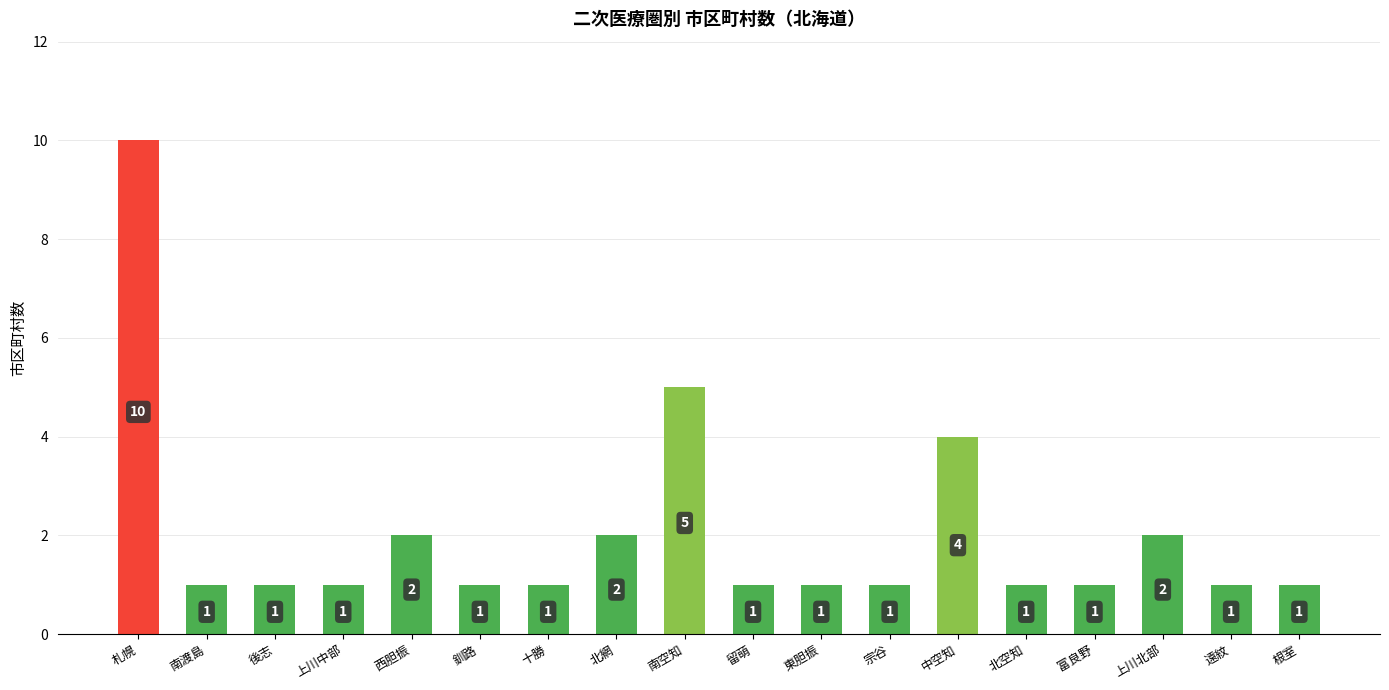

What is the approximate value at 上川中部?

1